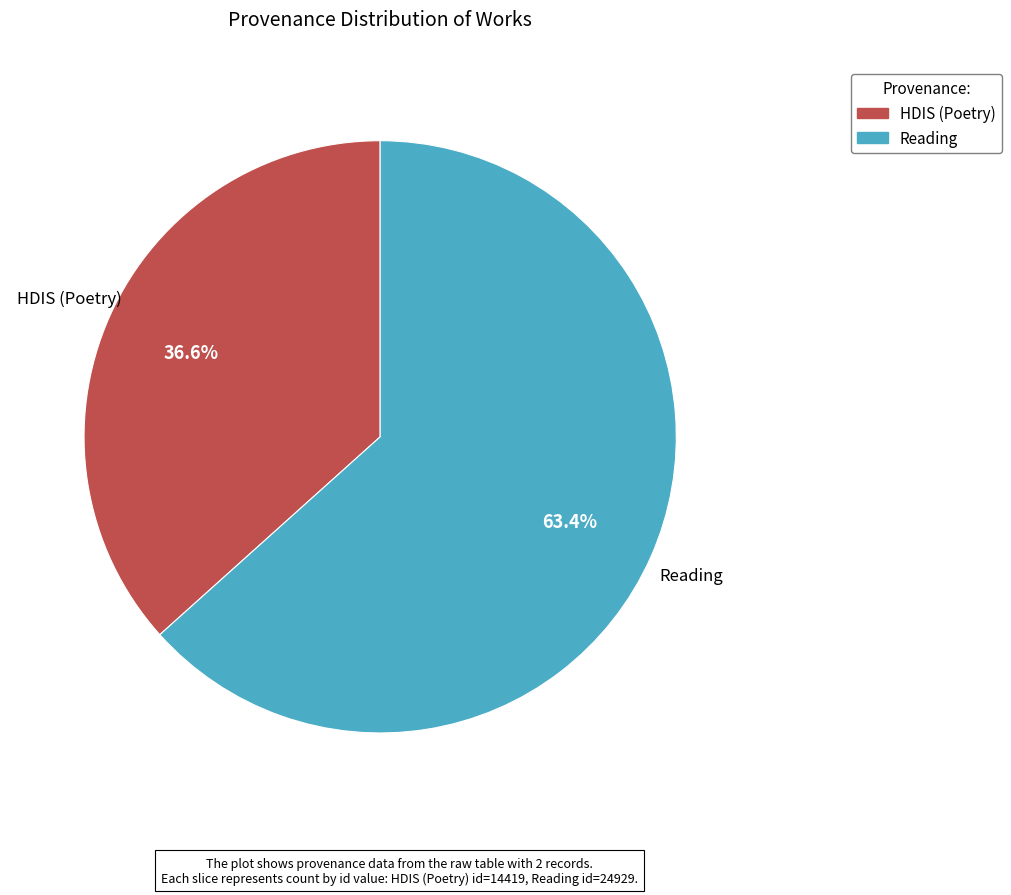

Which has a higher value, Reading or HDIS (Poetry)?

Reading